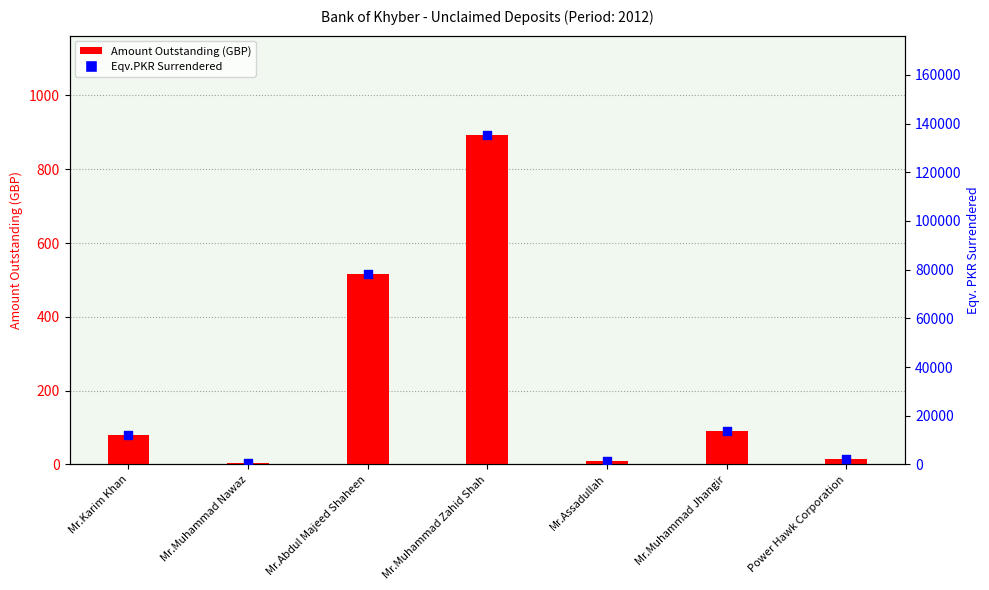

Which series contains the lowest Y value?

Amount Outstanding (GBP)